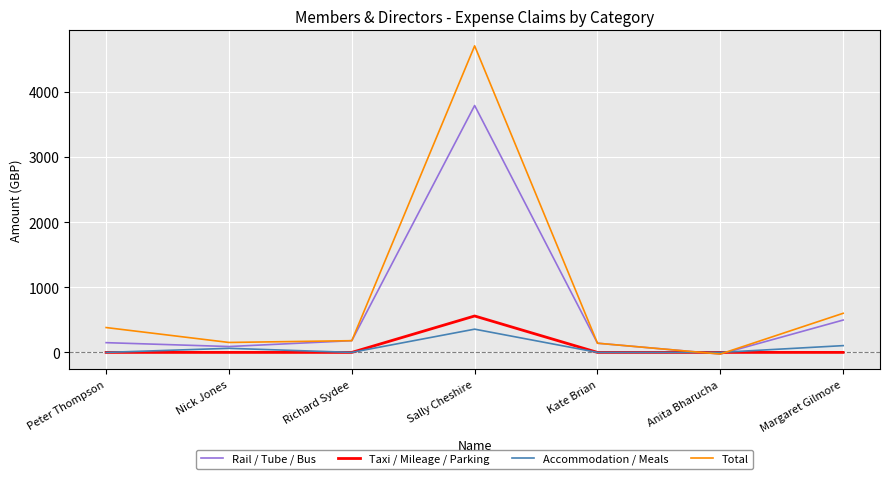

What is the spread (max minus min) of values at Kate Brian?

141.0